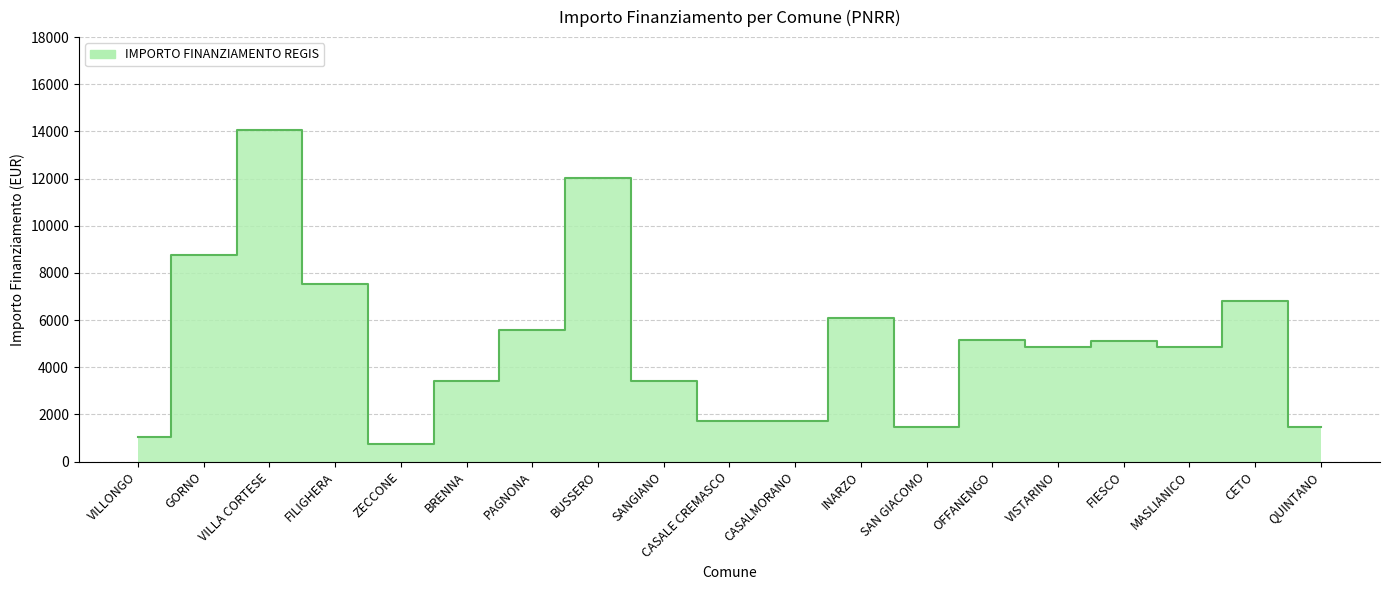

What position from the left is ZECCONE?

5